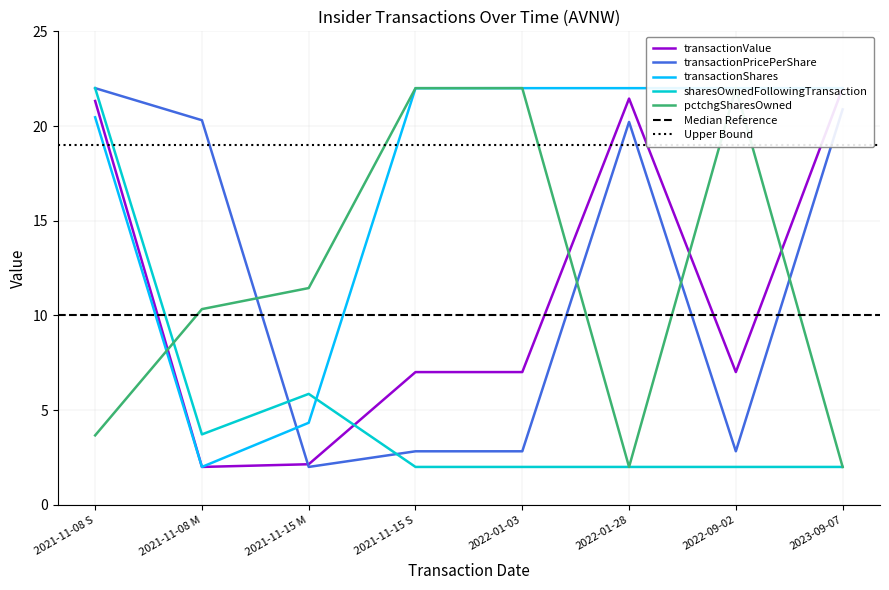

What is the minimum value for transactionPricePerShare?

2.0